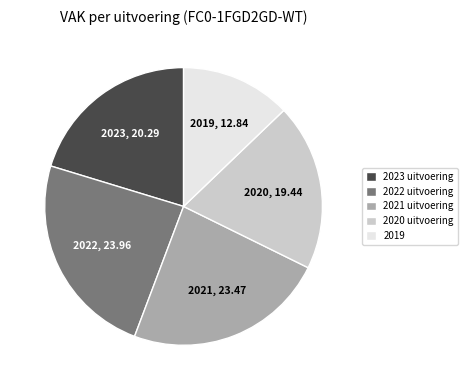

Which slice is the smallest?

2019